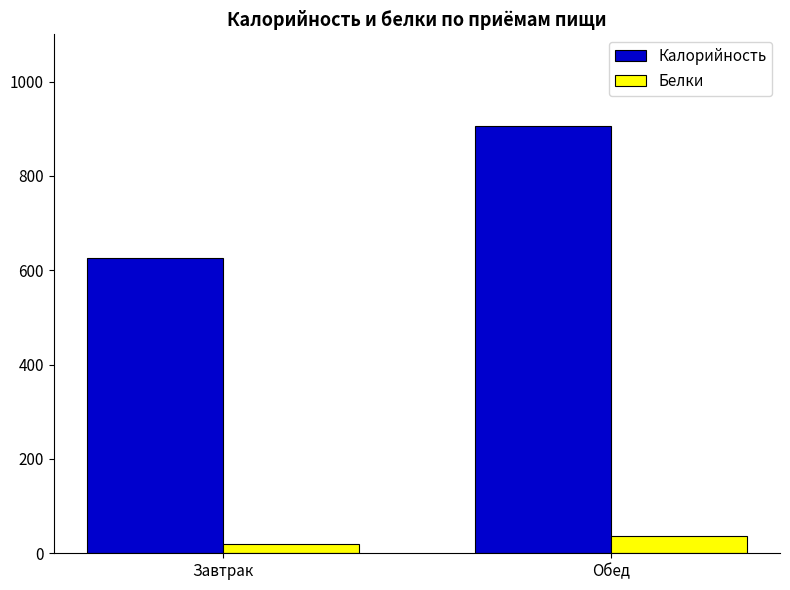

The value of Белки at Обед is 35.6. True or false?

True